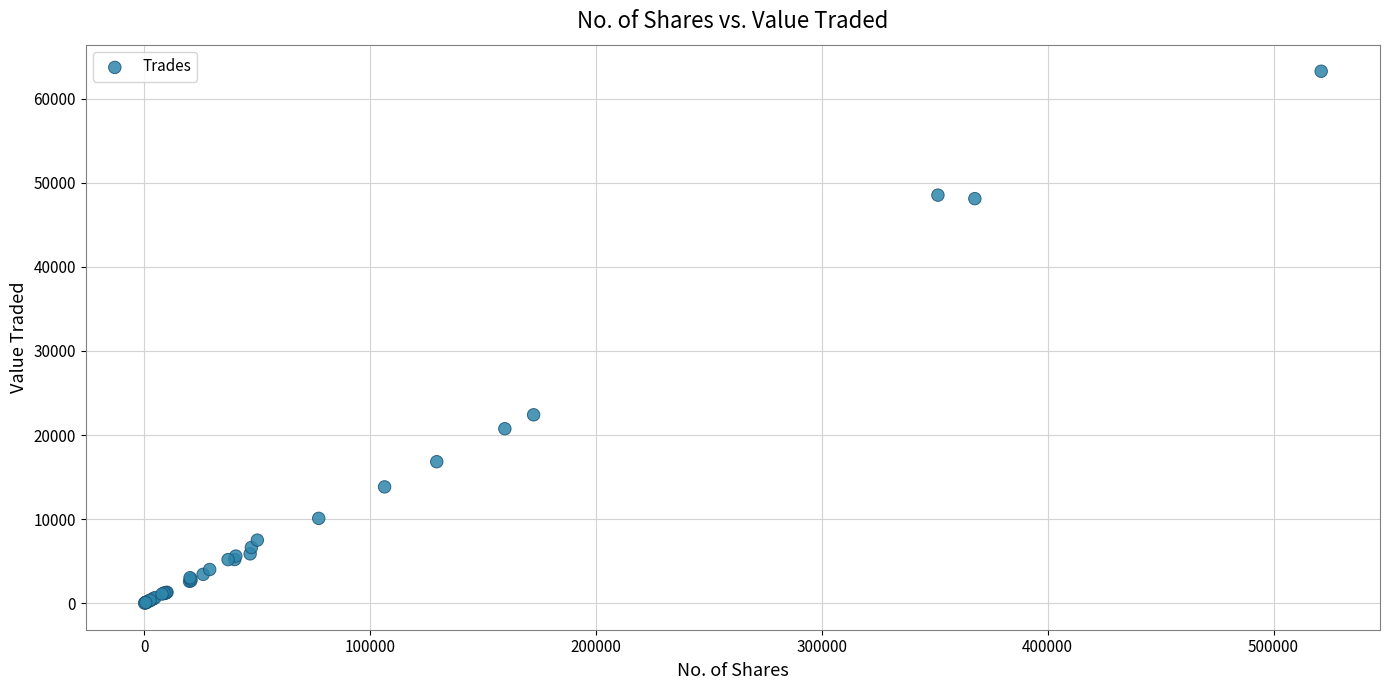

What Y value in the scatter plot is closest to 31636?

22405